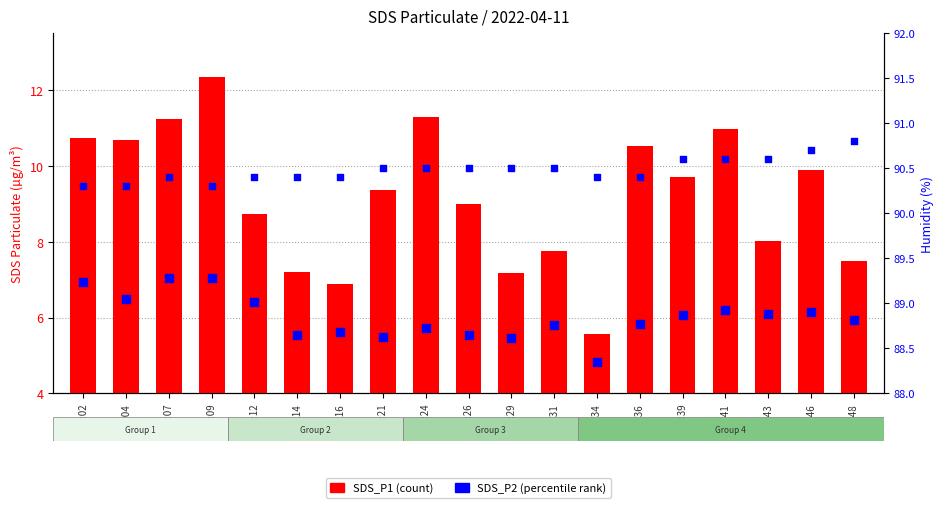

Which series reaches the minimum Y coordinate?

SDS_P2